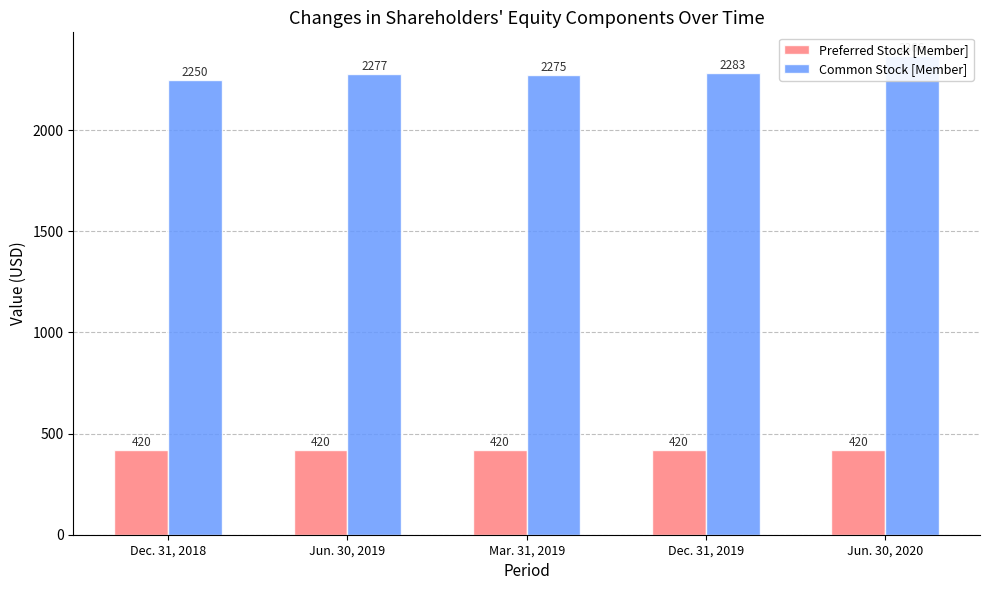

Between Dec. 31, 2018 and Mar. 31, 2019, which series saw the biggest shift?

Common Stock [Member]